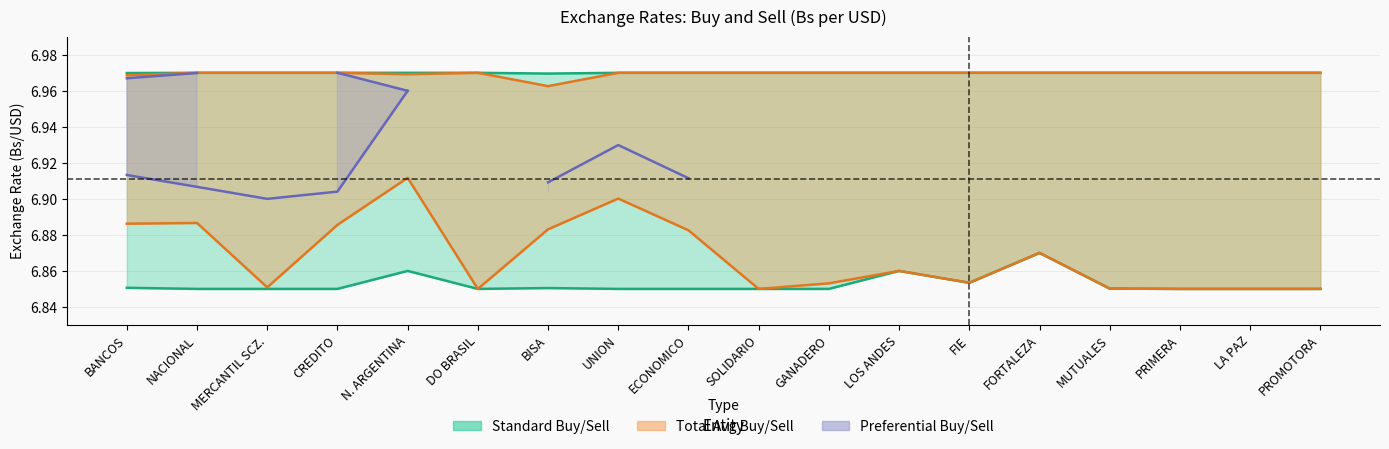

What is the sum of all Total Avg Sell values?

125.5